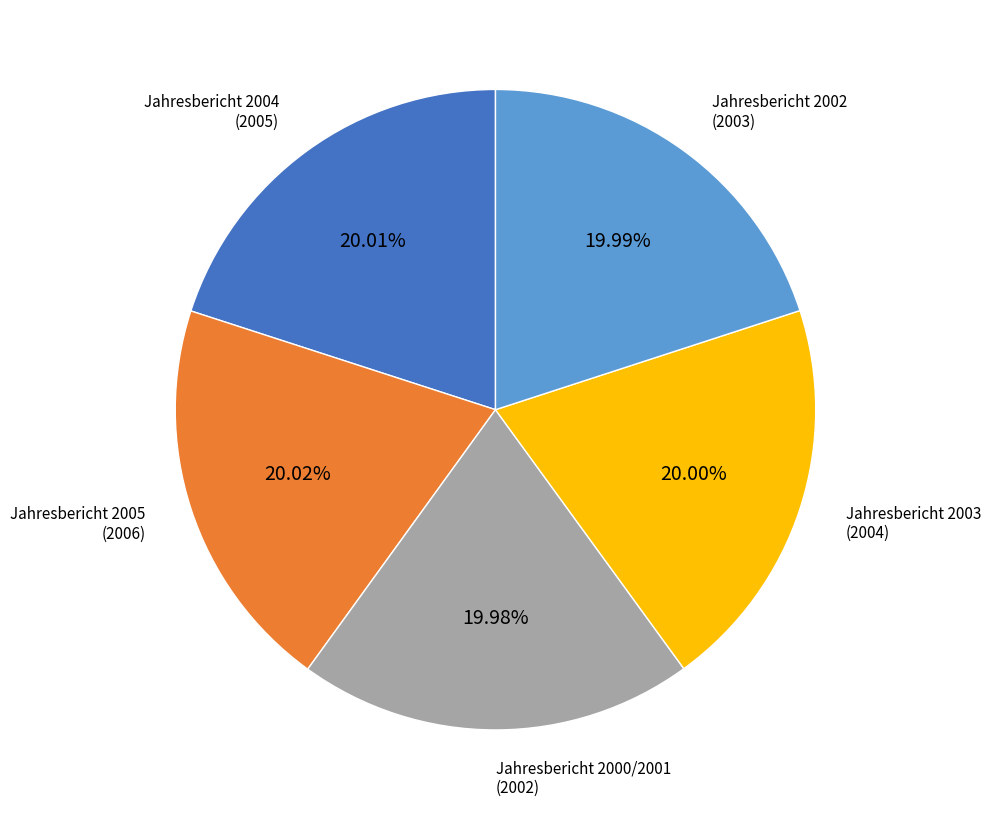

Does Jahresbericht 2005 (2006) account for over 50% of the chart?

No